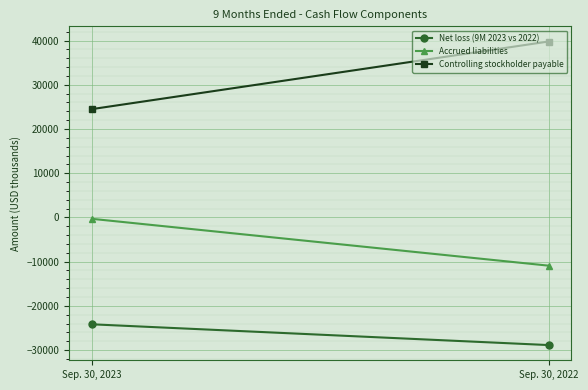

What is the average value of the Accrued liabilities series?

-5615